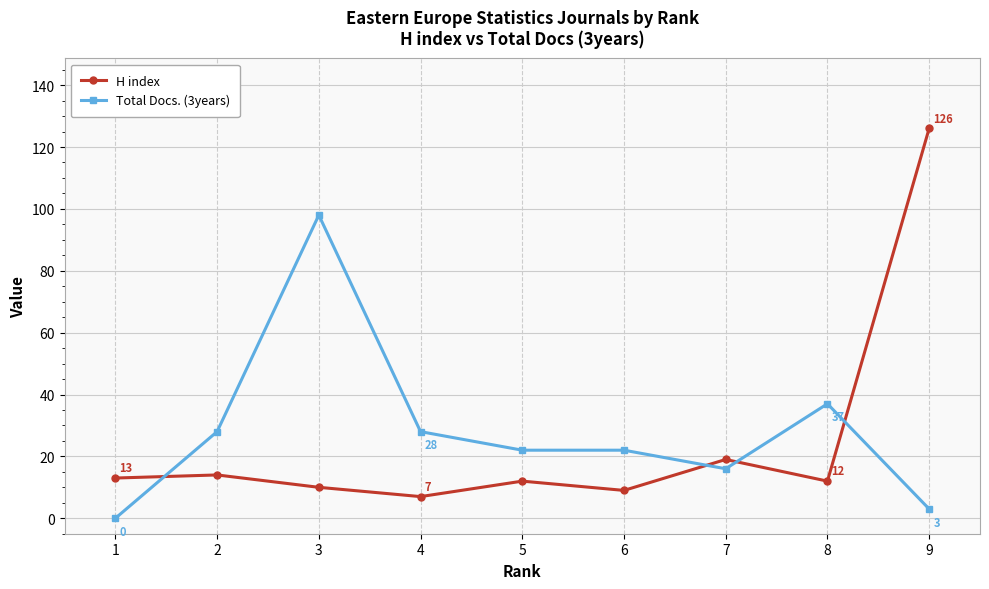

What is the difference between the second highest and second lowest values in the Total Docs. (3years) series?

34